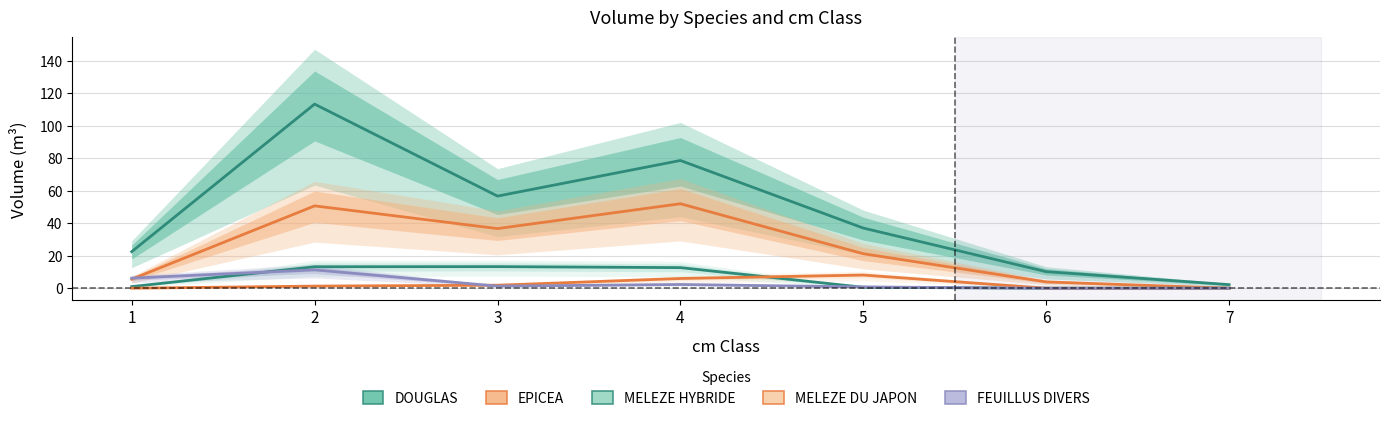

Reading left to right, extract all data points from this chart.

DOUGLAS: 1=22.5	2=113.2	3=56.6	4=78.5	5=37.0	6=10.2	7=2.2
EPICEA: 1=5.6	2=50.6	3=36.7	4=51.9	5=21.2	6=3.9	7=0.0
FEUILLUS DIVERS: 1=6.2	2=11.3	3=1.3	4=2.3	5=0.8	6=0.0	7=0.0
MELEZE HYBRIDE: 1=1.0	2=13.2	3=13.3	4=12.7	5=0.6	6=0.0	7=0.0
MELEZE DU JAPON: 1=0.0	2=1.3	3=1.9	4=6.0	5=8.1	6=0.0	7=0.0